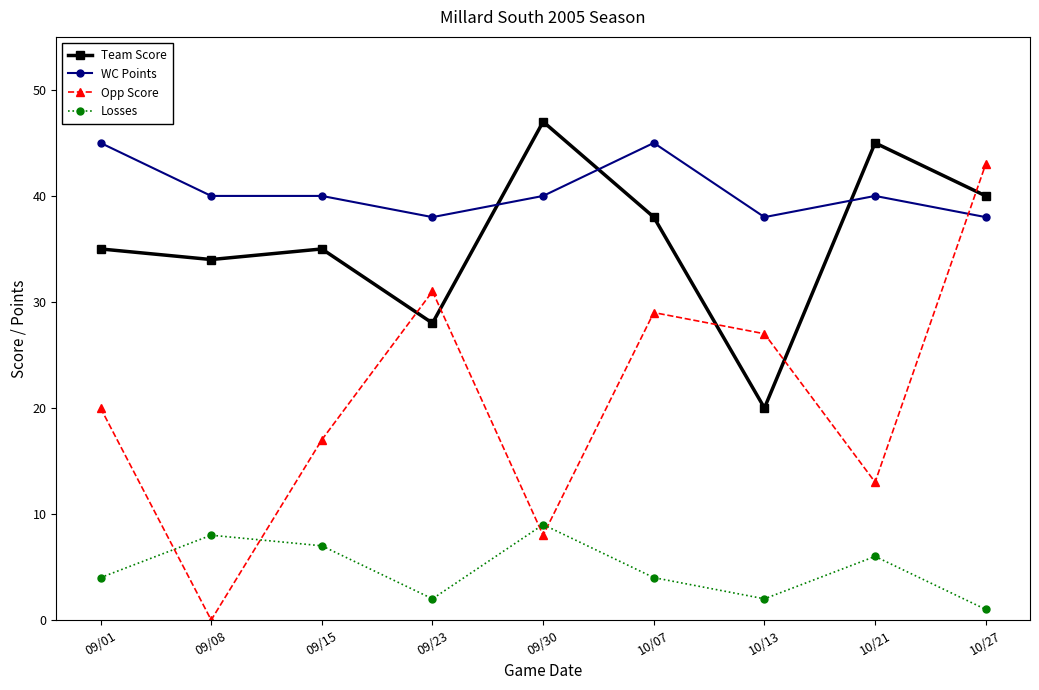

Reading left to right, list all the values displayed in this chart.

Team Score: 09/01=35	09/08=34	09/15=35	09/23=28	09/30=47	10/07=38	10/13=20	10/21=45	10/27=40
WC Points: 09/01=45	09/08=40	09/15=40	09/23=38	09/30=40	10/07=45	10/13=38	10/21=40	10/27=38
Opp Score: 09/01=20	09/08=0	09/15=17	09/23=31	09/30=8	10/07=29	10/13=27	10/21=13	10/27=43
Losses: 09/01=4	09/08=8	09/15=7	09/23=2	09/30=9	10/07=4	10/13=2	10/21=6	10/27=1